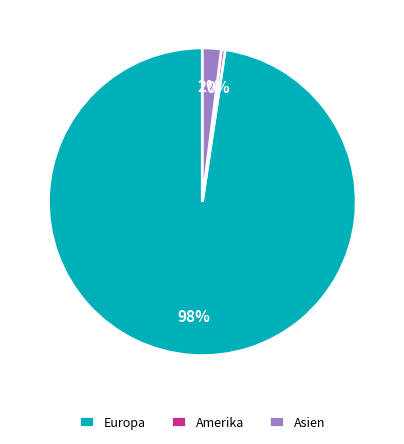

Do Asien and Amerika together represent more than half of the pie?

No